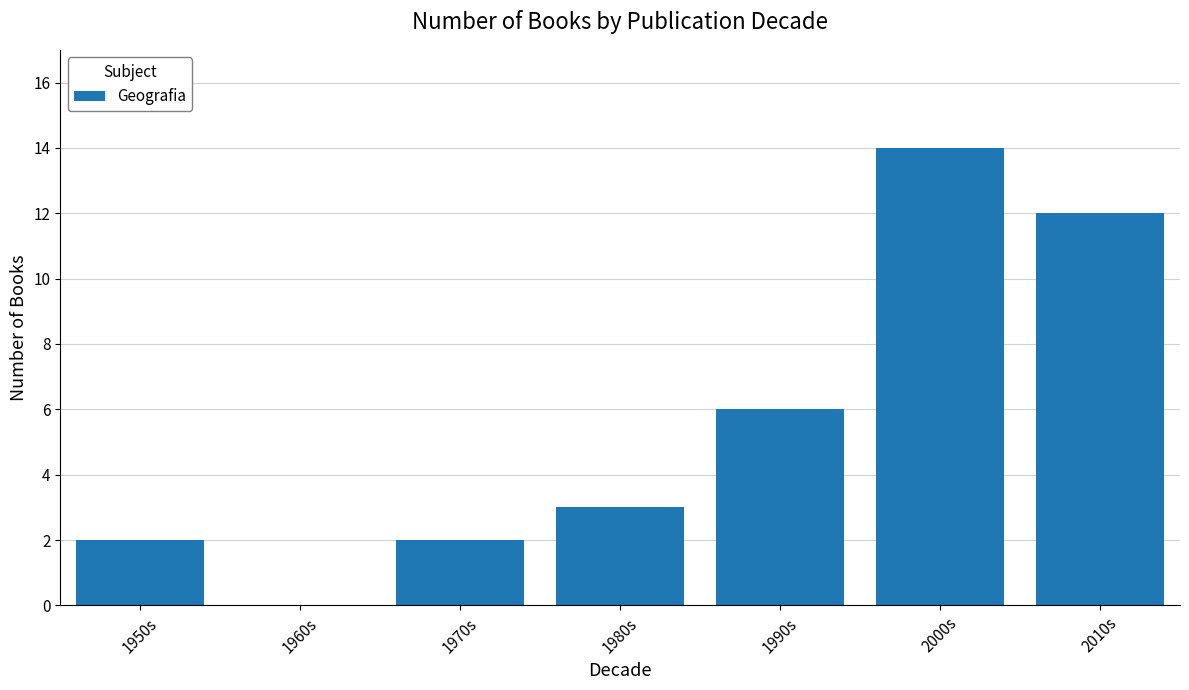

What is the sum of the values at 2010s and 1970s?

14